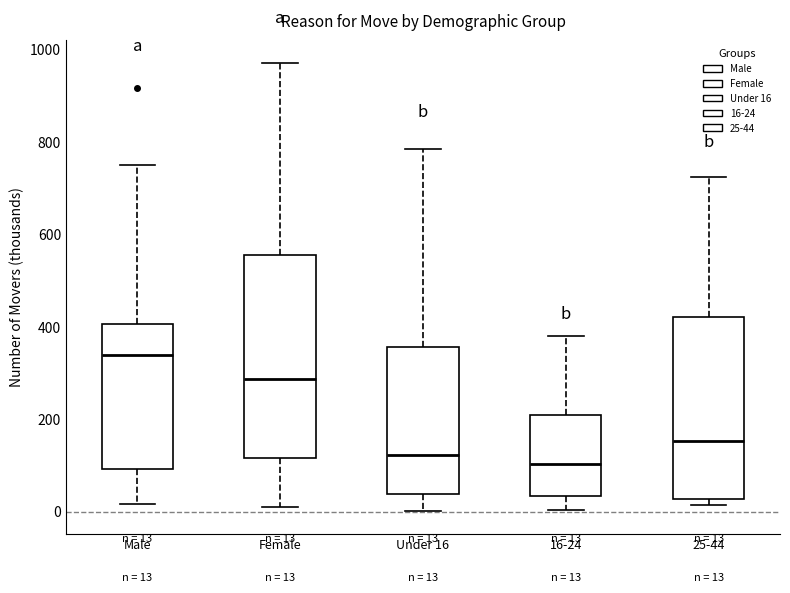

Which box is the tallest, from its lower edge to its upper edge?

Female